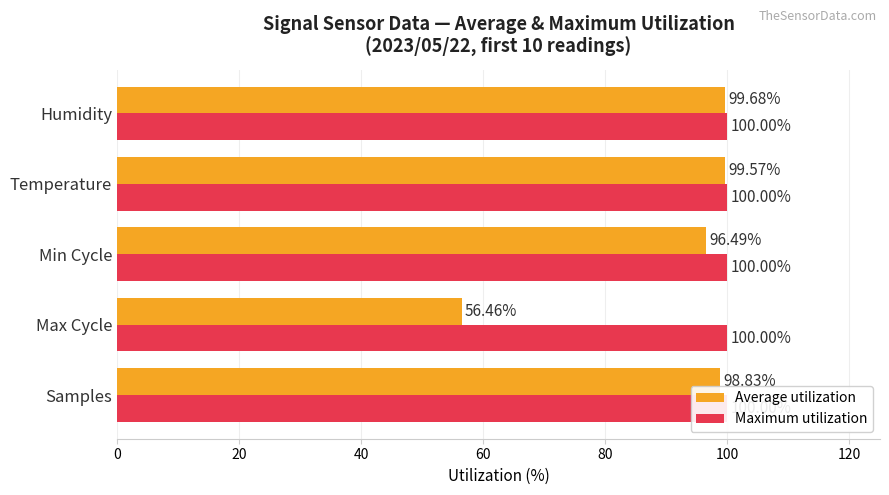

How many bars are there in total?

10